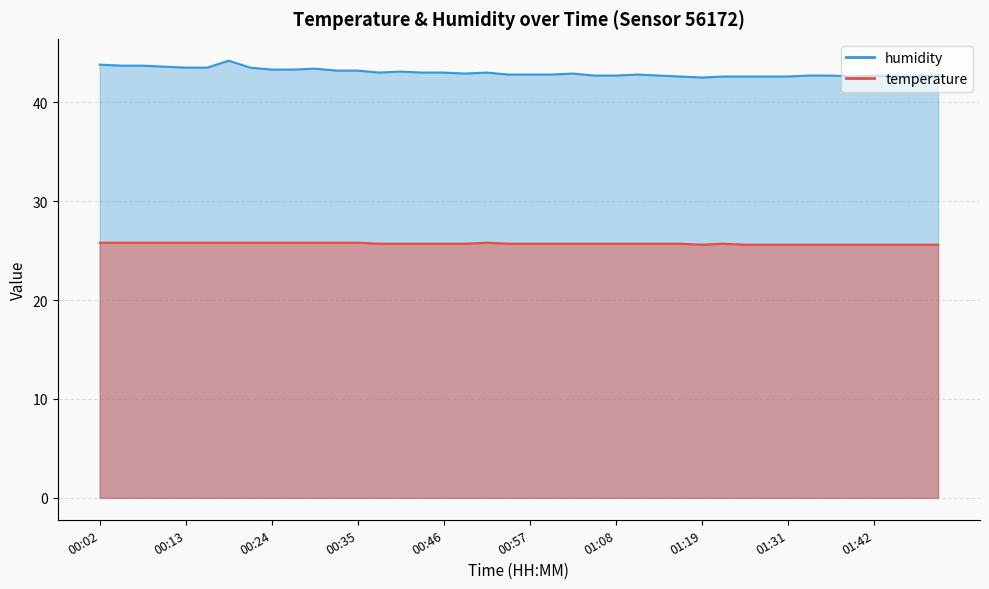

Reading left to right, extract all data points from this chart.

temperature: 00:02=25.8	00:04=25.8	00:07=25.8	00:10=25.8	00:13=25.8	00:16=25.8	00:18=25.8	00:21=25.8	00:24=25.8	00:27=25.8	00:29=25.8	00:32=25.8	00:35=25.8	00:38=25.7	00:41=25.7	00:43=25.7	00:46=25.7	00:49=25.7	00:52=25.8	00:54=25.7	00:57=25.7	01:00=25.7	01:03=25.7	01:06=25.7	01:08=25.7	01:11=25.7	01:14=25.7	01:17=25.7	01:19=25.6	01:22=25.7	01:25=25.6	01:28=25.6	01:31=25.6	01:33=25.6	01:36=25.6	01:39=25.6	01:42=25.6	01:45=25.6	01:47=25.6	01:50=25.6
humidity: 00:02=43.8	00:04=43.7	00:07=43.7	00:10=43.6	00:13=43.5	00:16=43.5	00:18=44.2	00:21=43.5	00:24=43.3	00:27=43.3	00:29=43.4	00:32=43.2	00:35=43.2	00:38=43.0	00:41=43.1	00:43=43.0	00:46=43.0	00:49=42.9	00:52=43.0	00:54=42.8	00:57=42.8	01:00=42.8	01:03=42.9	01:06=42.7	01:08=42.7	01:11=42.8	01:14=42.7	01:17=42.6	01:19=42.5	01:22=42.6	01:25=42.6	01:28=42.6	01:31=42.6	01:33=42.7	01:36=42.7	01:39=42.6	01:42=42.7	01:45=42.6	01:47=42.6	01:50=42.7